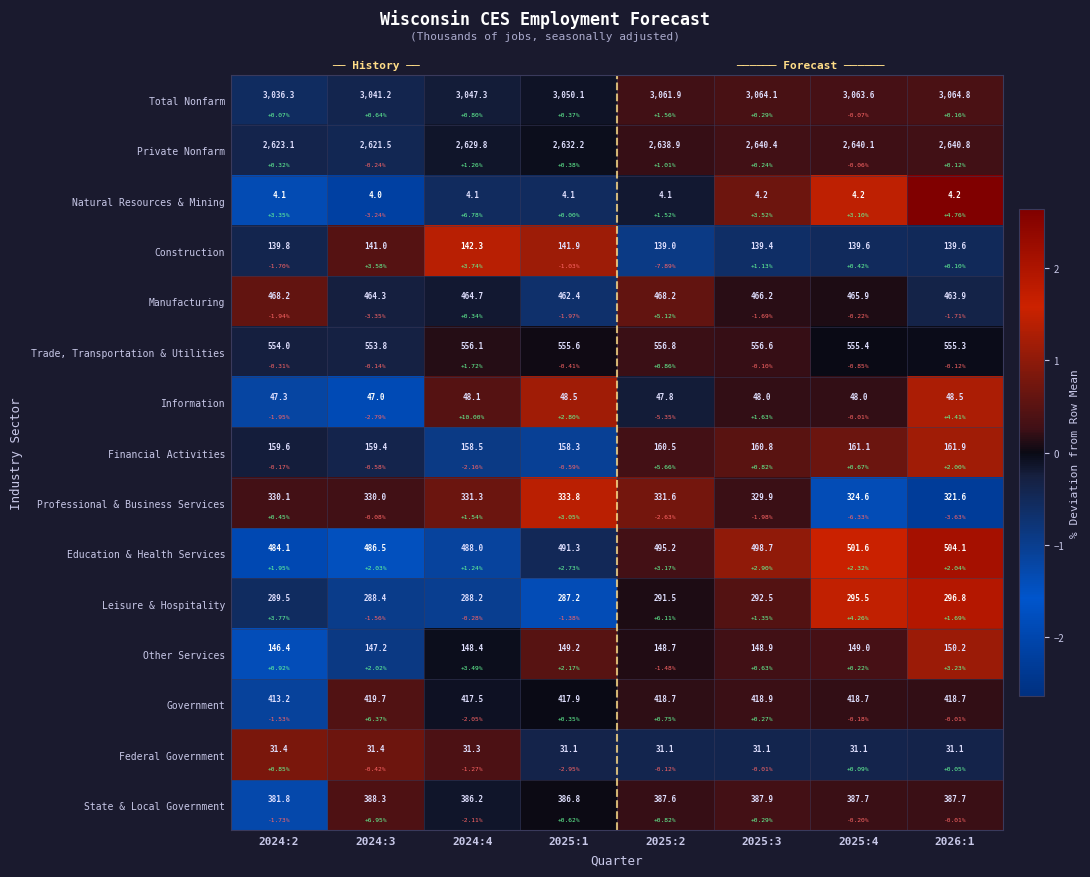

List the labels in order of Information value, largest first.

2026:1, 2025:1, 2024:4, 2025:3, 2025:4, 2025:2, 2024:2, 2024:3